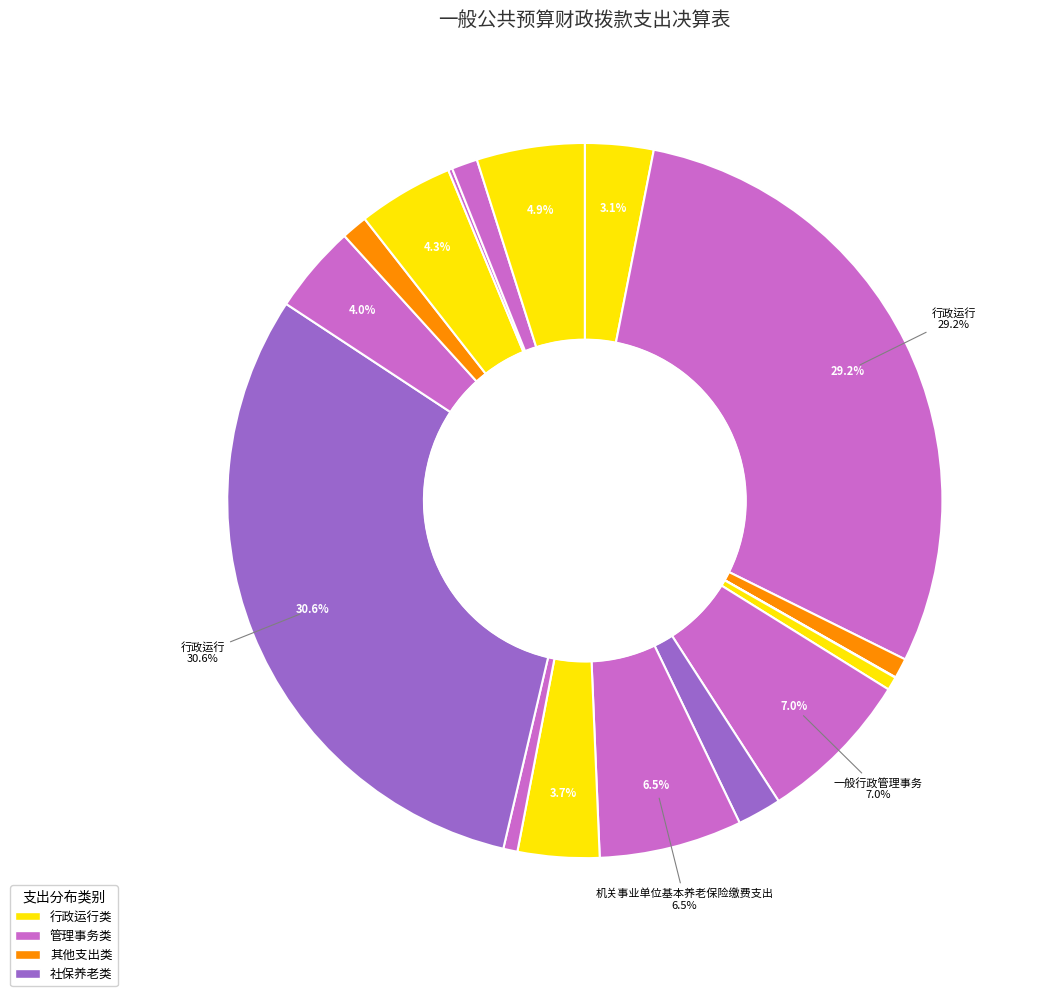

Count the number of slices in the pie.

17